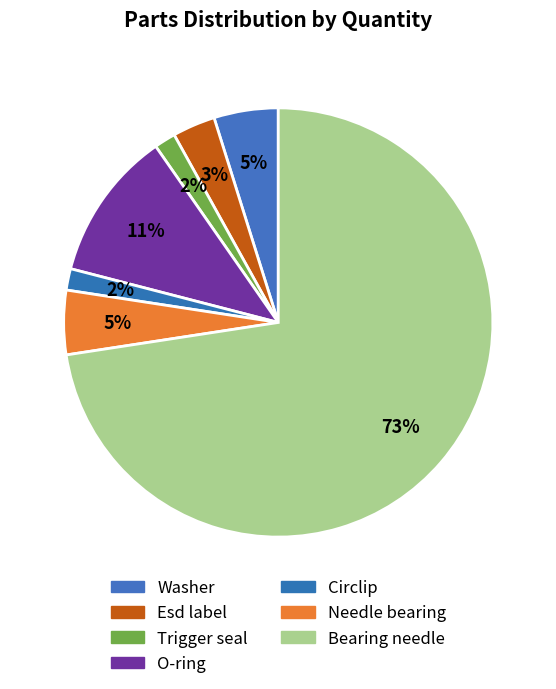

Which slice is the largest?

Bearing needle